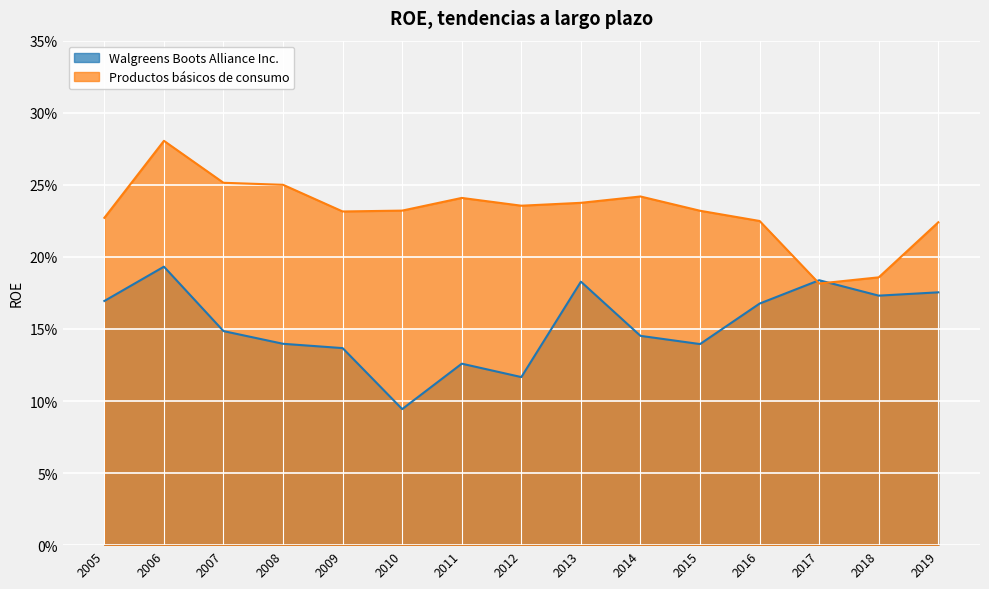

Which series has the largest range (max minus min)?

Productos básicos de consumo